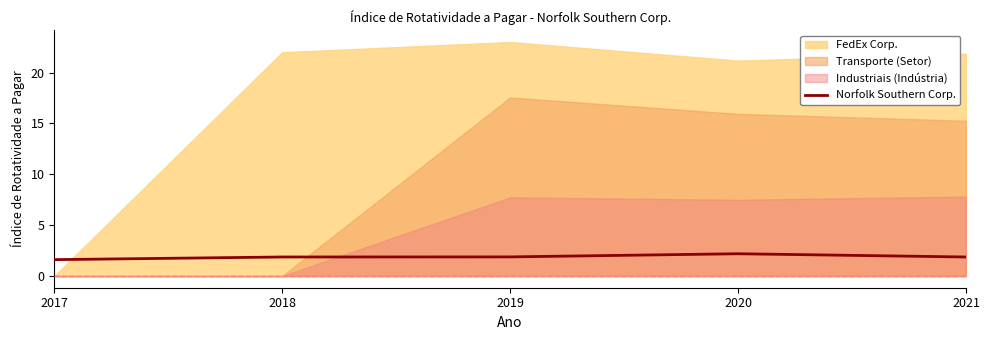

What is the sum of the values at 2020 and 2018?

4.1